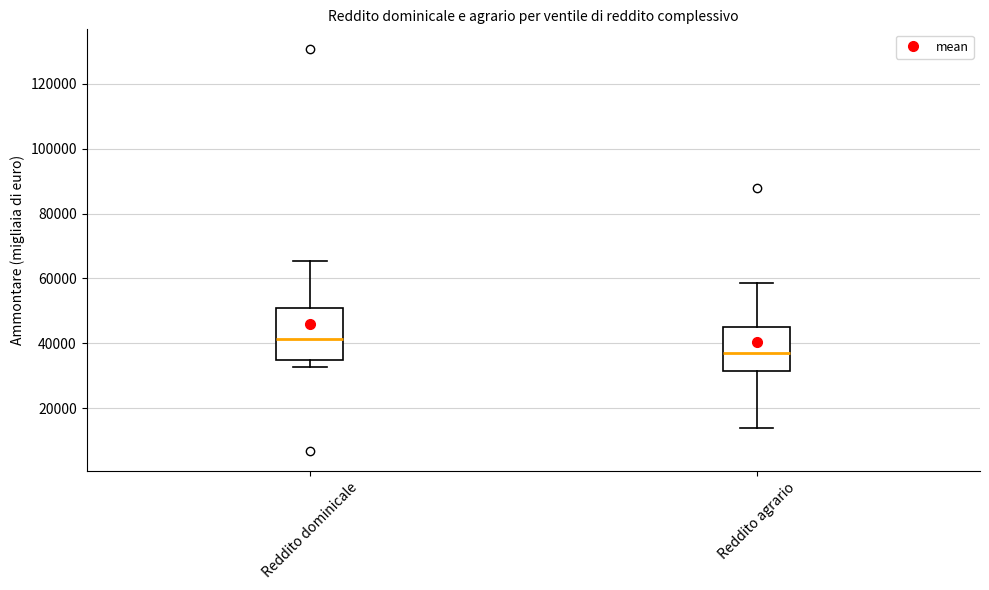

Reading left to right, read every box against the y-axis: the position of its median line, the range the box covers, and the ends of its whiskers. The values are not printed on the chart, so give them approximately, as read against the axis.

Reddito dominicale: median 42000, box 34000 to 50000, whiskers 32000 to 66000
Reddito agrario: median 36000, box 32000 to 46000, whiskers 14000 to 58000